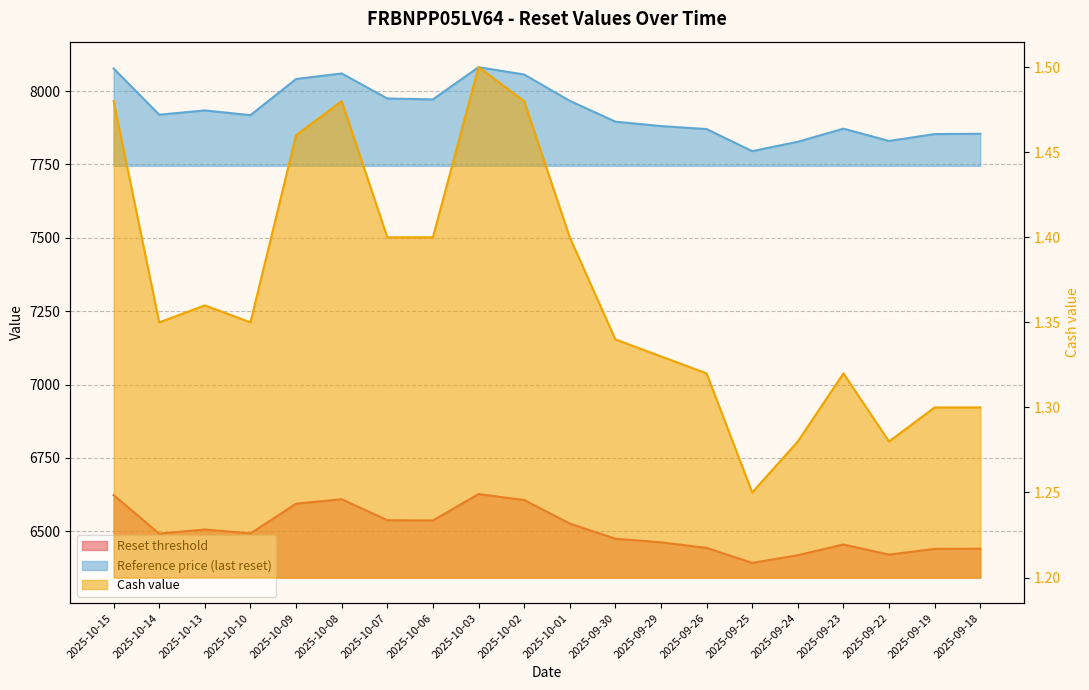

What are all the series names shown in the legend?

Reset threshold, Reference price (last reset), Cash value